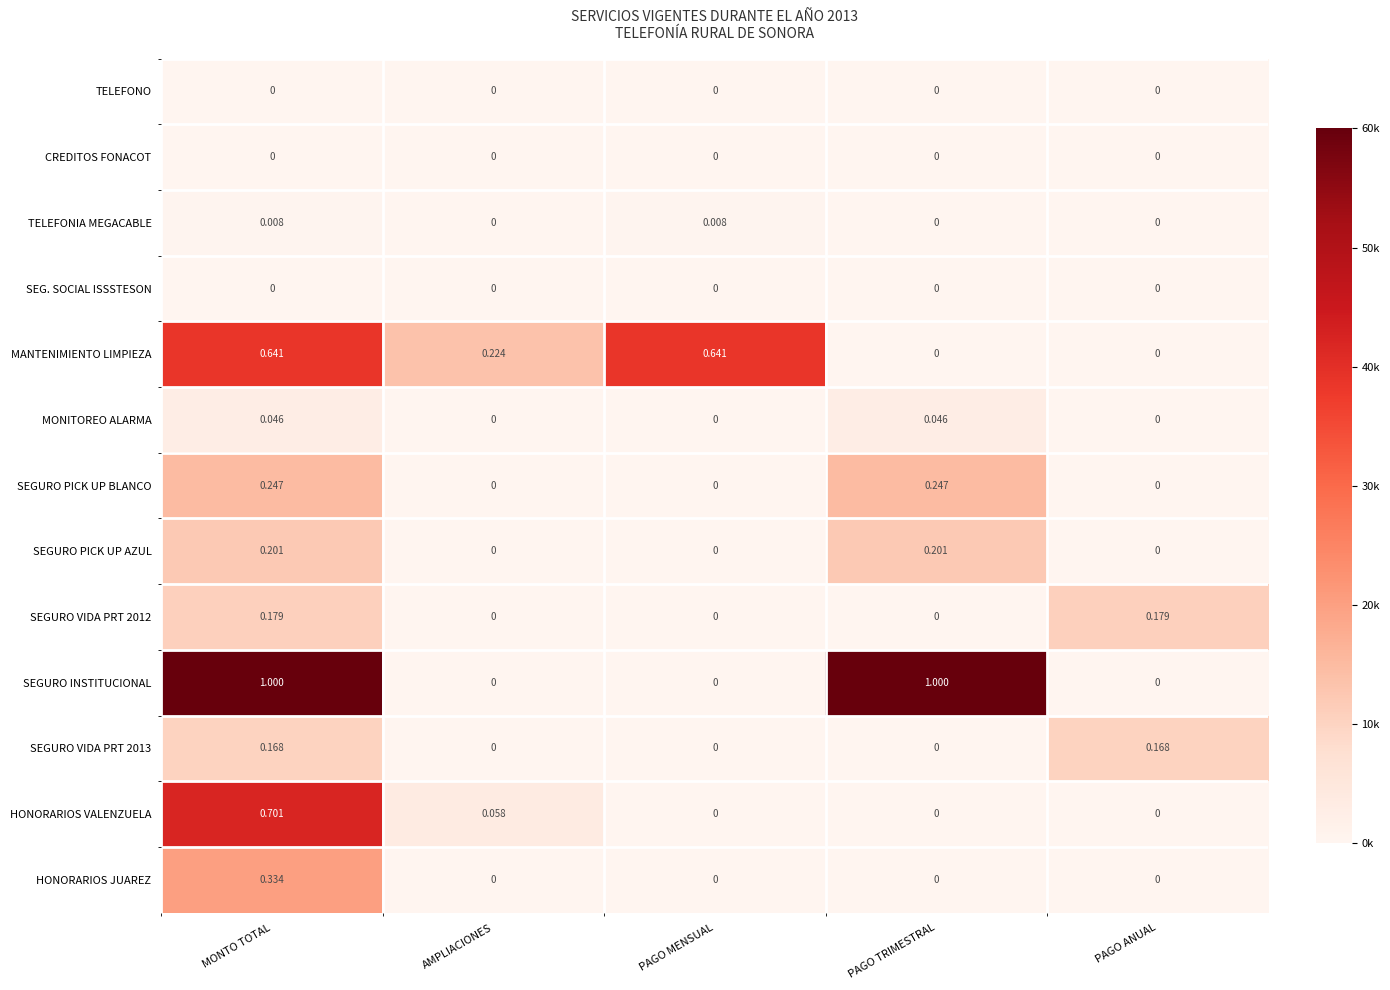

Which series has the widest spread of values?

SEGURO INSTITUCIONAL